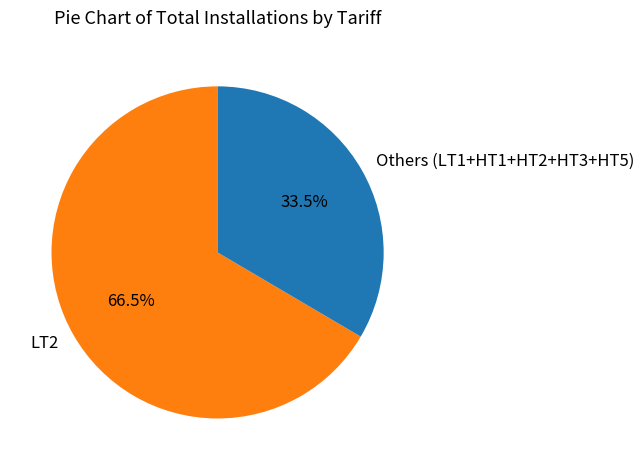

Is LT2 the majority of the pie?

Yes